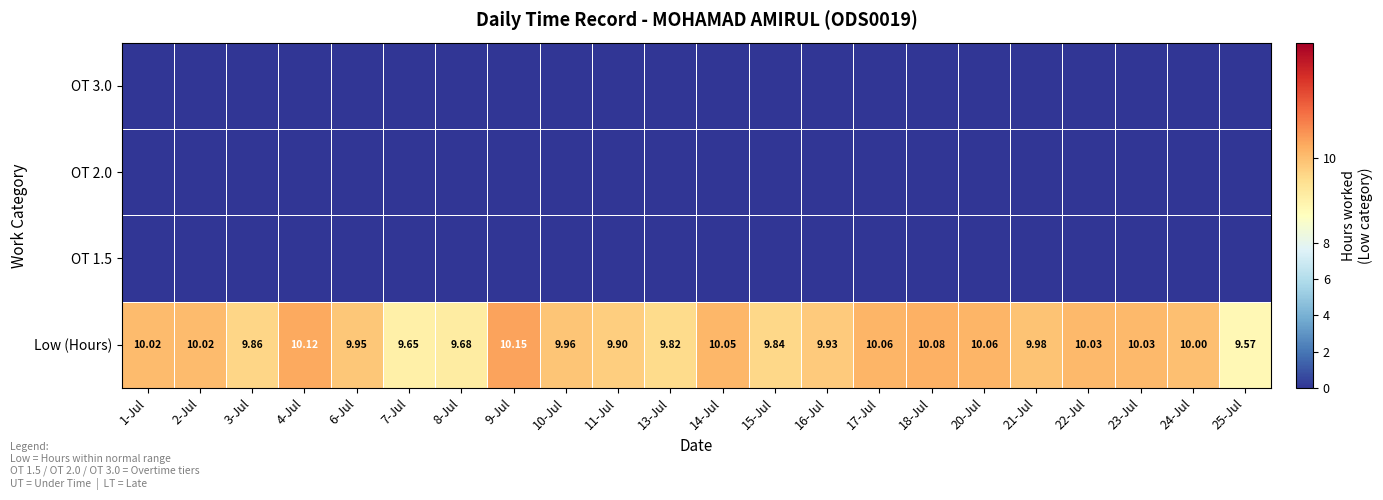

At which category is the sum across all series the highest?

9-Jul